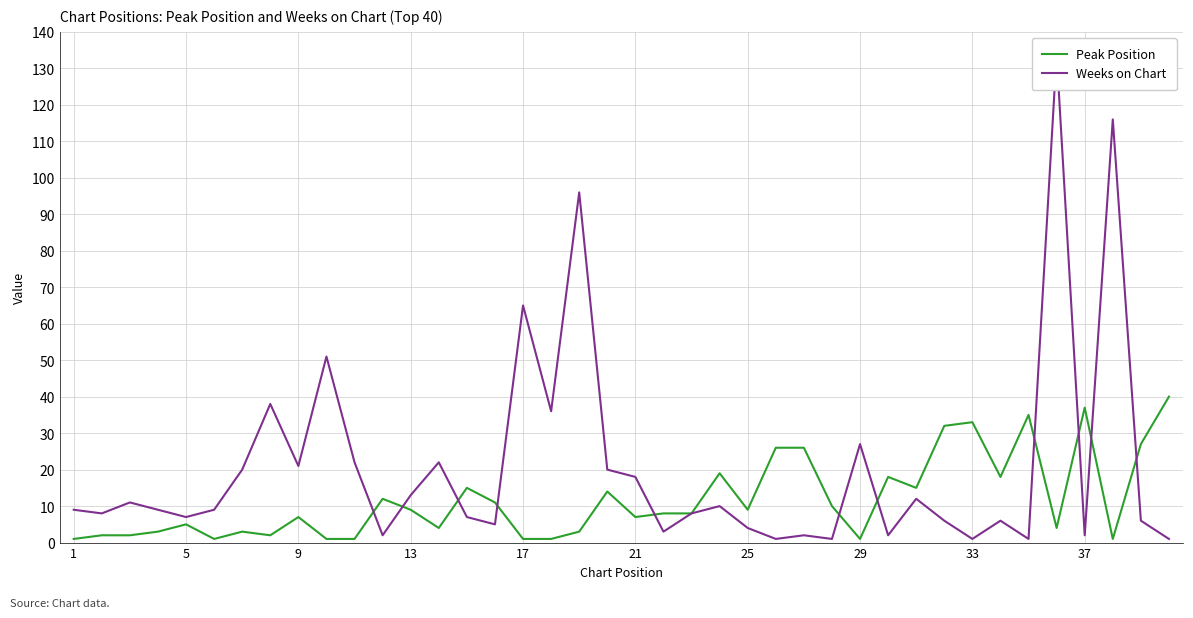

The value of Peak Position at 33 is 45. True or false?

False